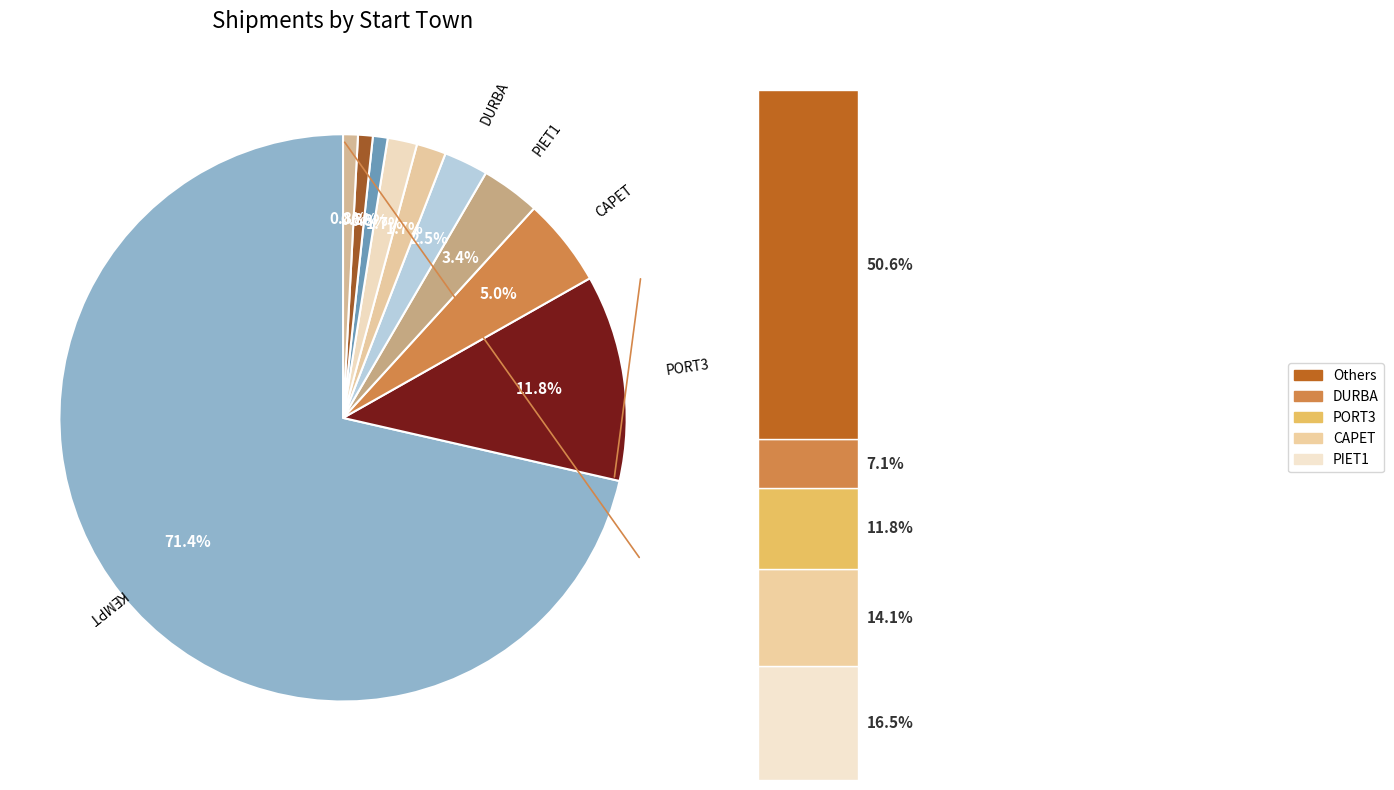

Which slice is the smallest?

PORT4